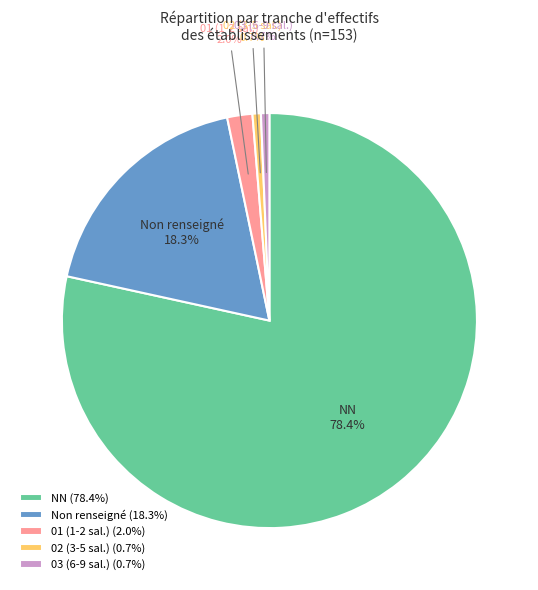

What is the largest slice in the pie chart?

NN